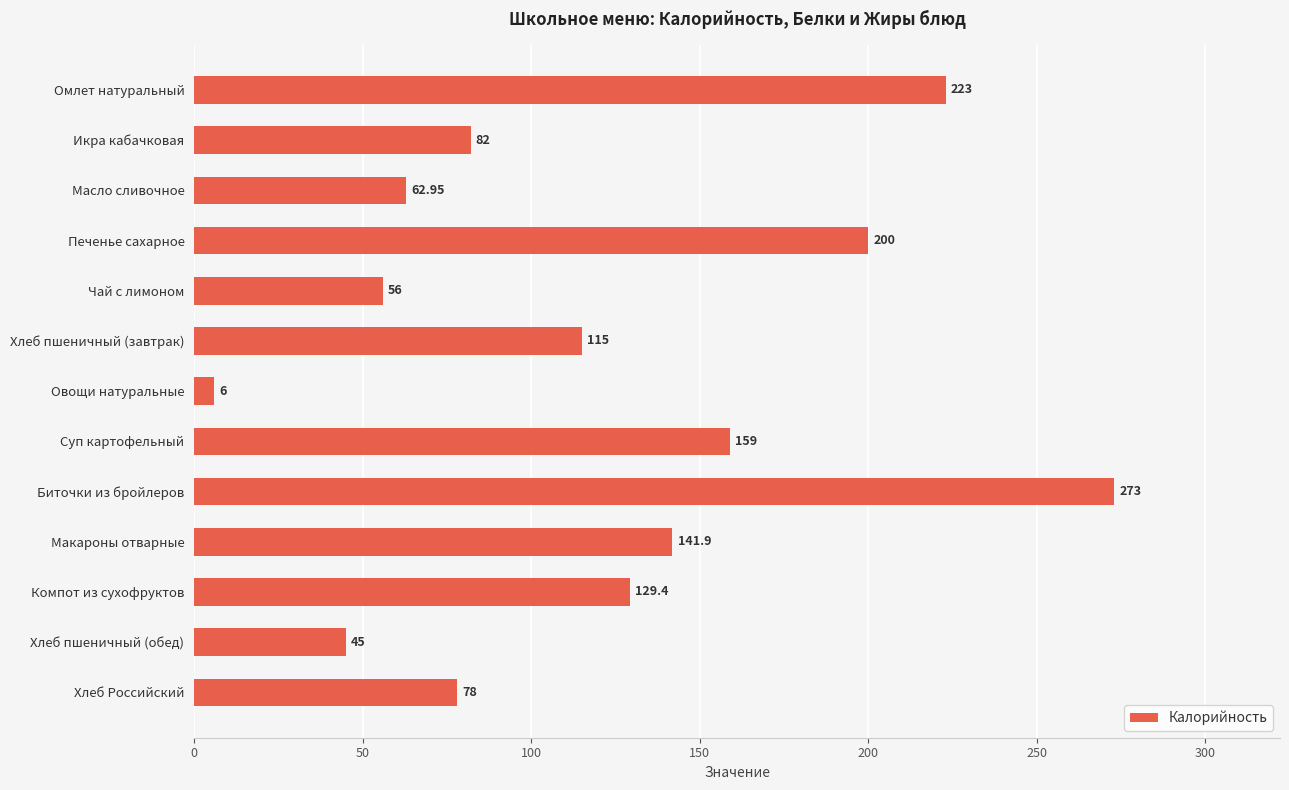

How many bars are there in total?

13